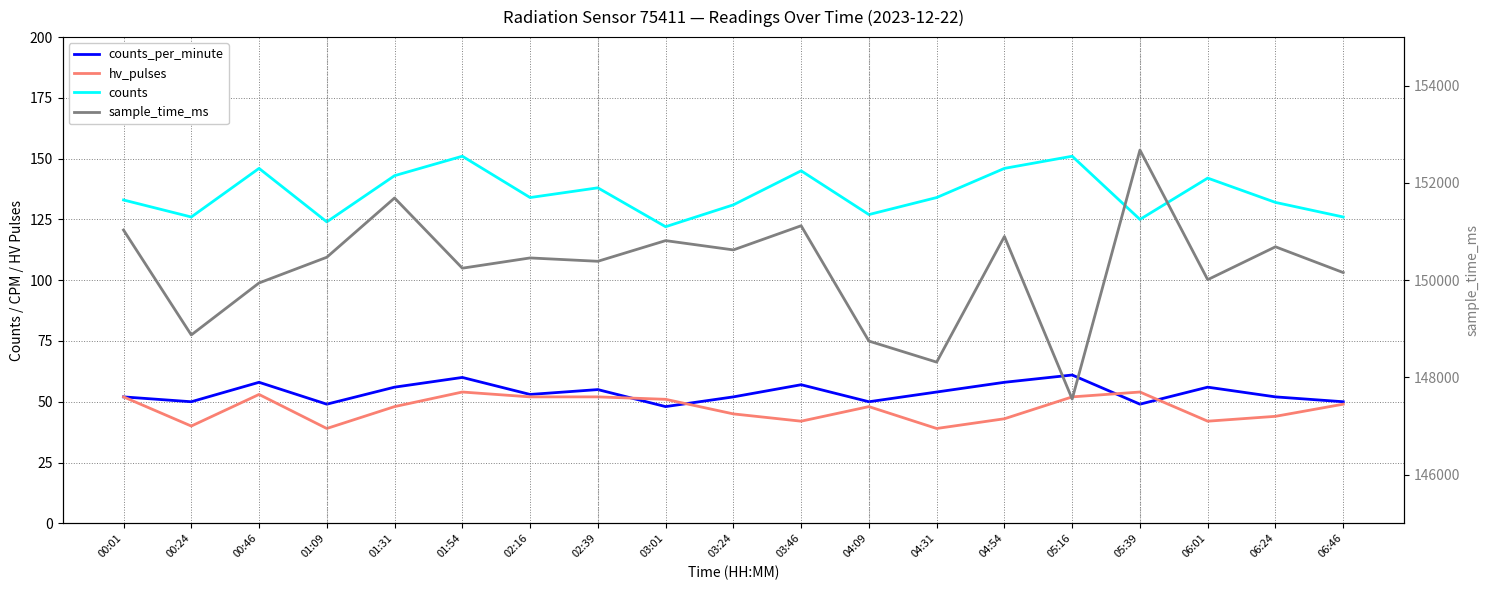

What is the label of the 12th point from the left?

04:09